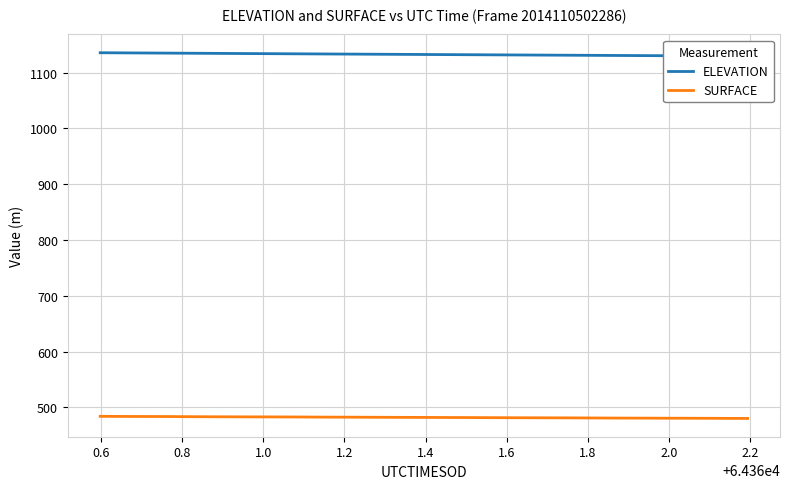

Rank the series by their average value, from lowest to highest.

SURFACE, ELEVATION